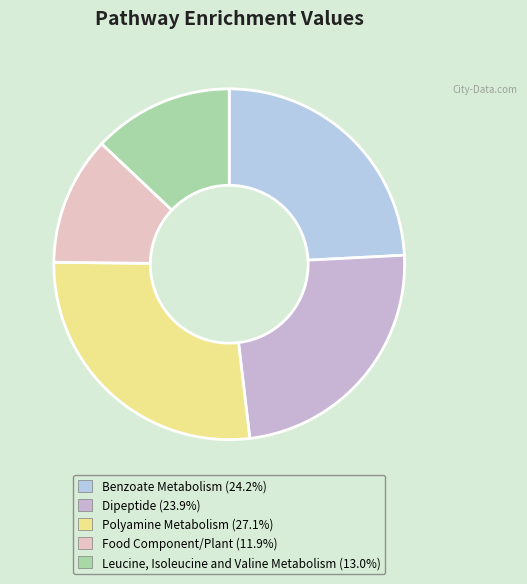

How many segments does this pie chart have?

5